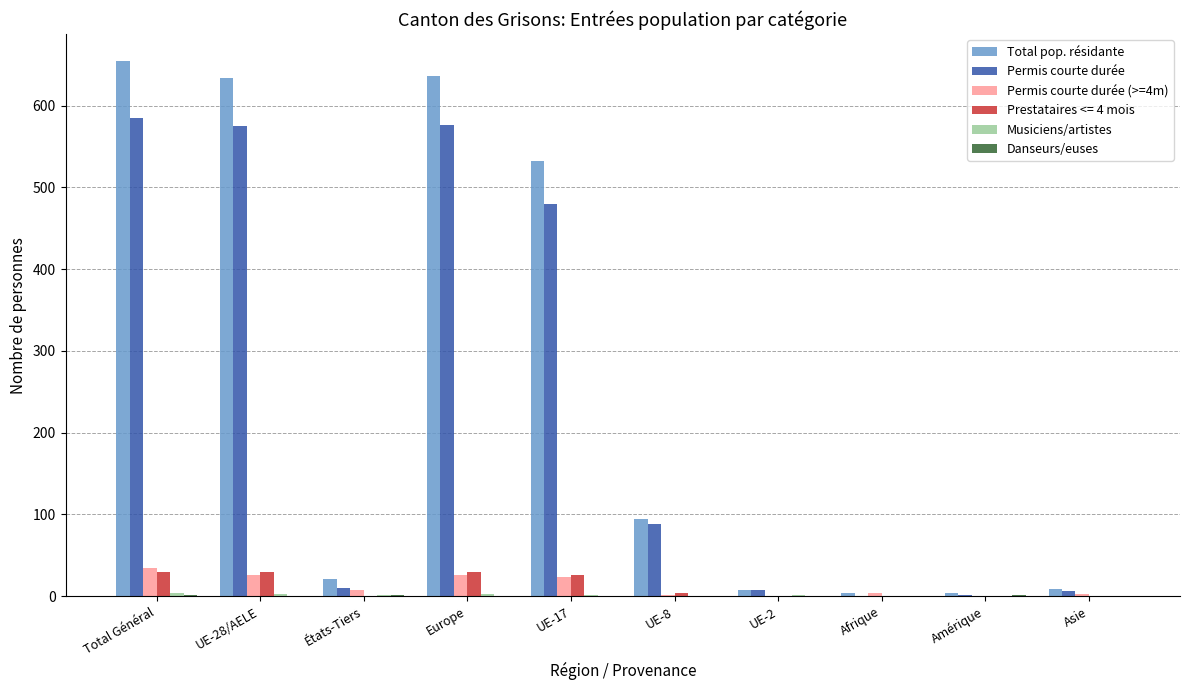

The value of Permis courte durée (>=4m) at UE-17 is 24. True or false?

True